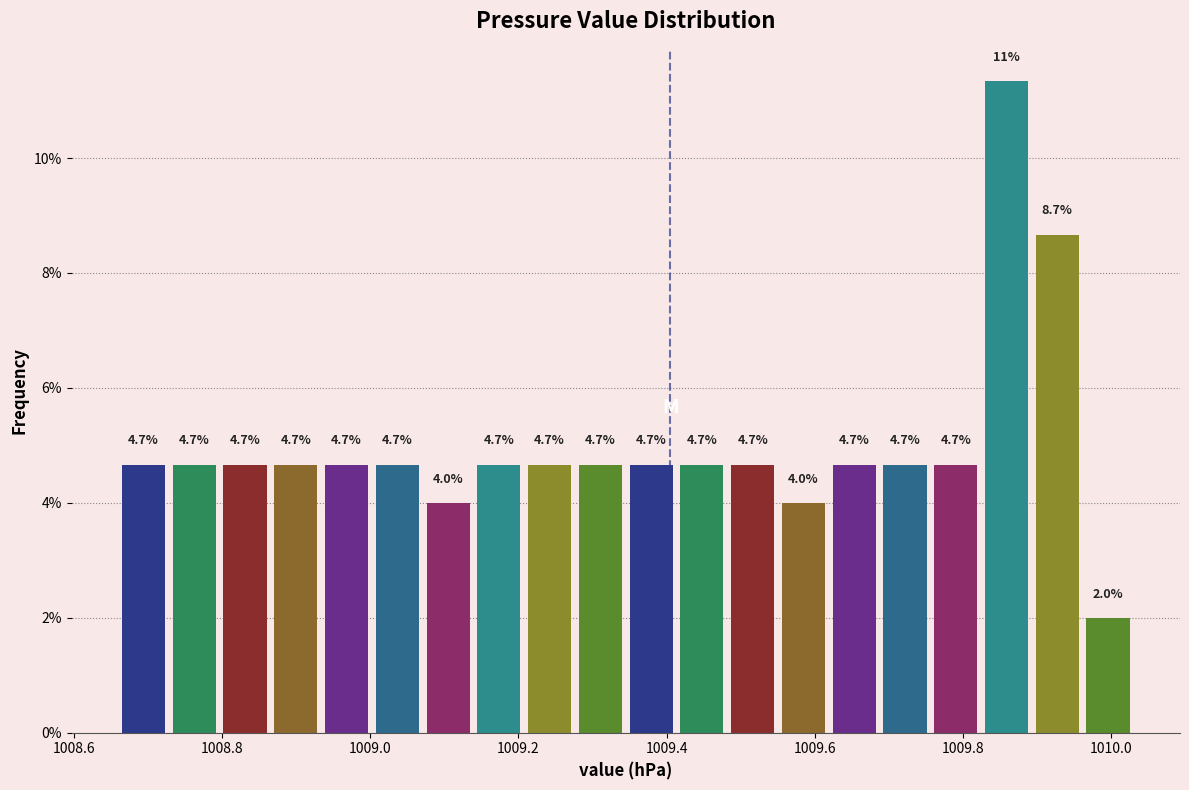

Read against the x-axis, roughly where is the centre of the tallest bar?

1009.86